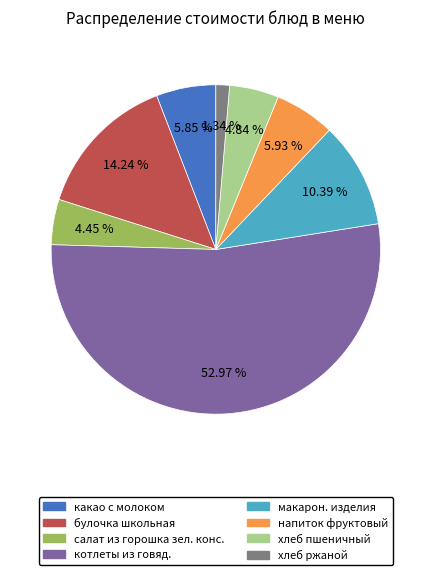

Combined, what portion of the pie is котлеты из говяд. and хлеб ржаной?

54.3%